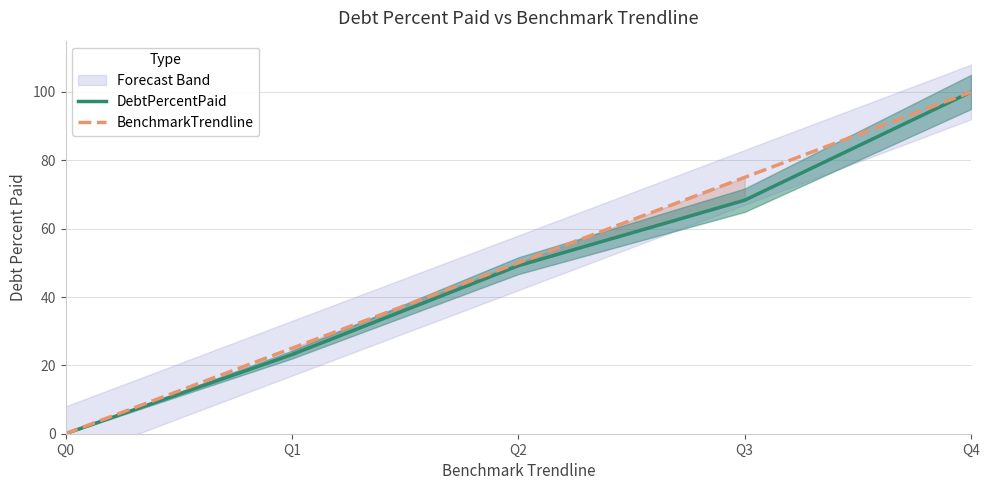

Reading right to left, transcribe all the data shown in this chart.

DebtPercentPaid: 100.0	68.3	49.1	23.1	0.0
BenchmarkTrendline: 100.0	75.0	50.0	25.0	0.0